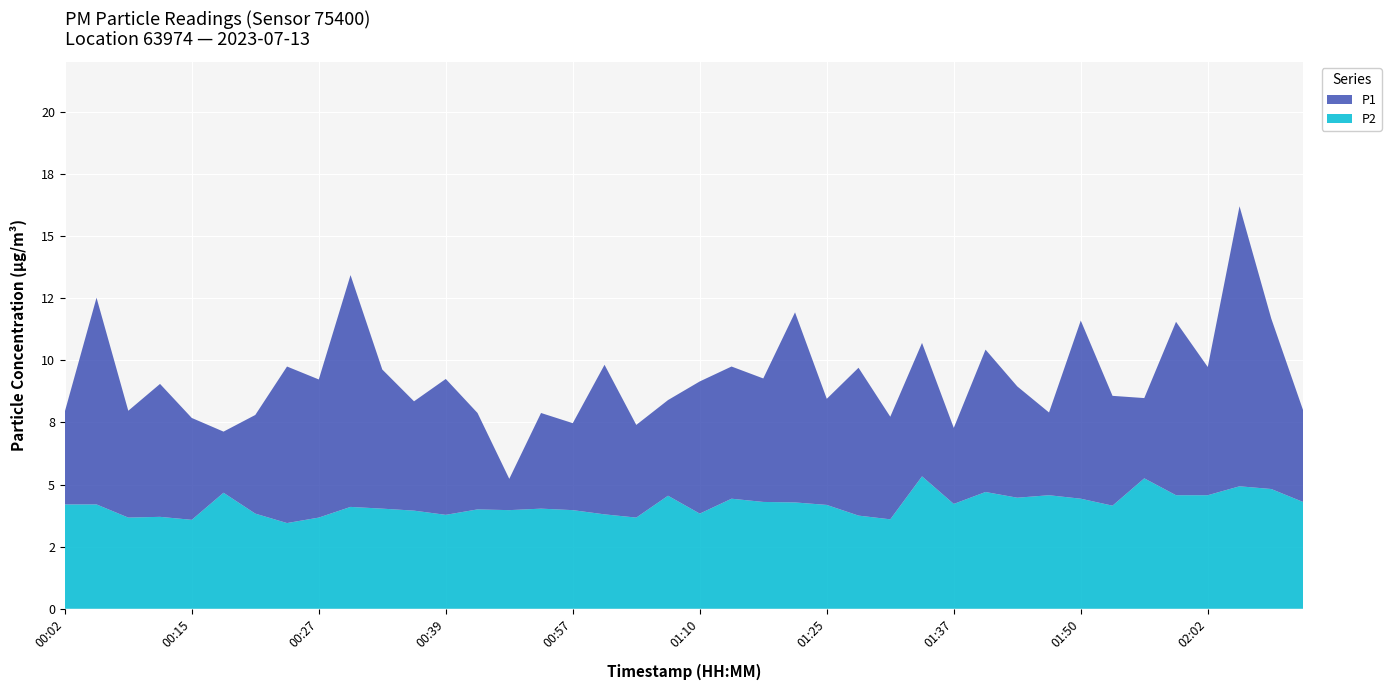

Reading left to right, extract all data points from this chart.

P1: 00:02=7.9	00:05=12.5	00:09=8.0	00:12=9.1	00:15=7.7	00:18=7.1	00:21=7.8	00:24=9.8	00:27=9.2	00:30=13.4	00:33=9.6	00:36=8.3	00:39=9.2	00:42=7.9	00:48=5.2	00:54=7.9	00:57=7.5	01:01=9.8	01:04=7.4	01:07=8.4	01:10=9.2	01:13=9.8	01:16=9.3	01:22=11.9	01:25=8.4	01:28=9.7	01:31=7.7	01:34=10.7	01:37=7.3	01:40=10.4	01:43=8.9	01:47=7.9	01:50=11.6	01:53=8.6	01:56=8.5	01:59=11.6	02:02=9.7	02:05=16.2	02:08=11.7	02:11=8.0
P2: 00:02=4.2	00:05=4.2	00:09=3.7	00:12=3.7	00:15=3.6	00:18=4.7	00:21=3.8	00:24=3.5	00:27=3.7	00:30=4.1	00:33=4.0	00:36=4.0	00:39=3.8	00:42=4.0	00:48=4.0	00:54=4.0	00:57=4.0	01:01=3.8	01:04=3.7	01:07=4.5	01:10=3.8	01:13=4.4	01:16=4.3	01:22=4.3	01:25=4.2	01:28=3.8	01:31=3.6	01:34=5.3	01:37=4.2	01:40=4.7	01:43=4.5	01:47=4.6	01:50=4.4	01:53=4.2	01:56=5.2	01:59=4.6	02:02=4.6	02:05=4.9	02:08=4.8	02:11=4.3